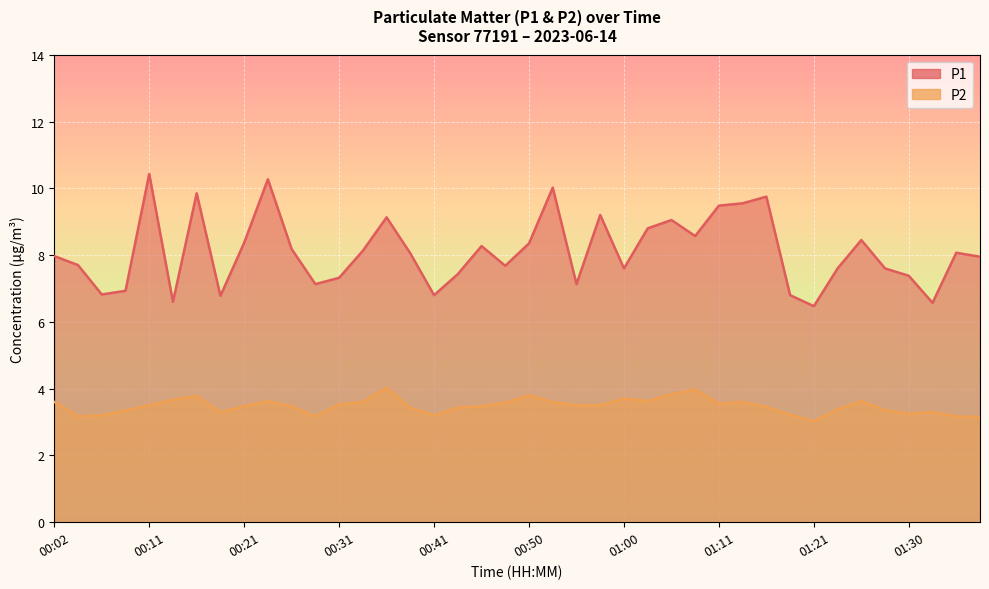

True or false: P2 and P1 intersect in this chart.

False